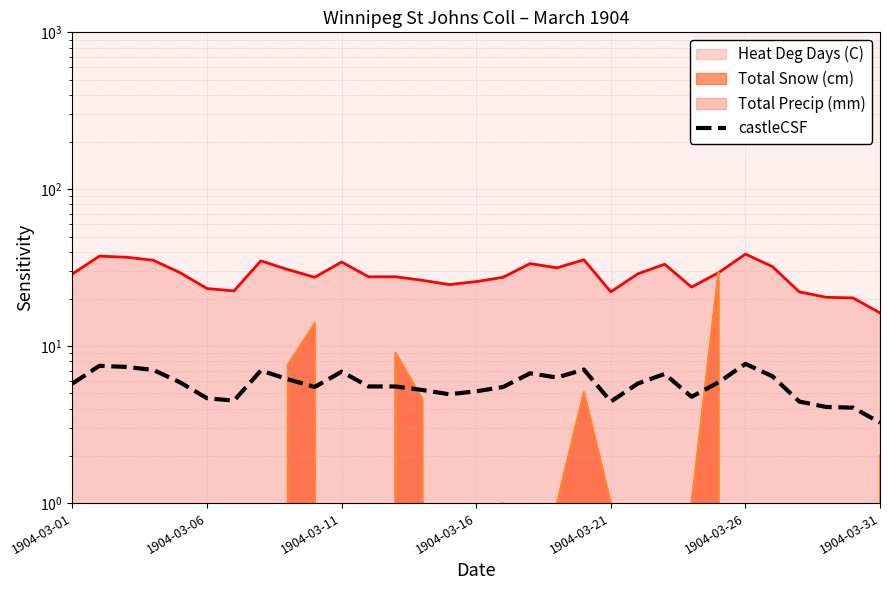

The chart shows a value of 5.5 at 9. True or false?

True